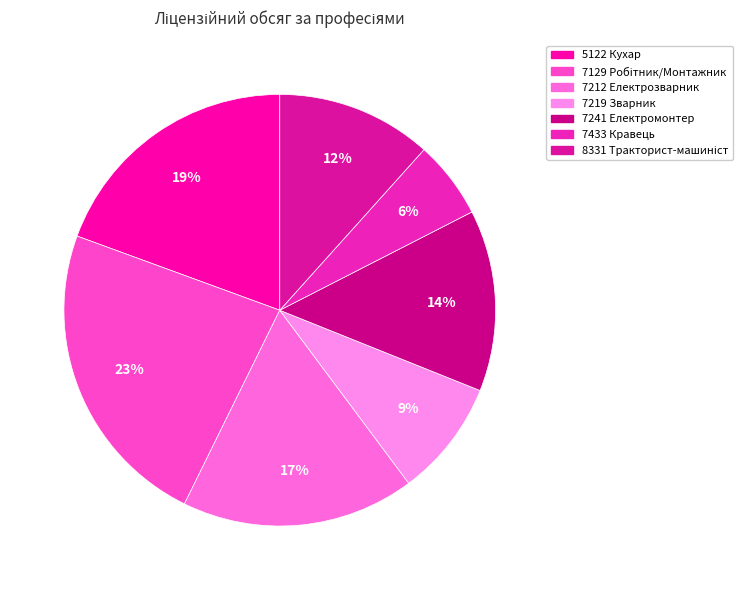

To the nearest percent, what is the average slice percentage?

14%